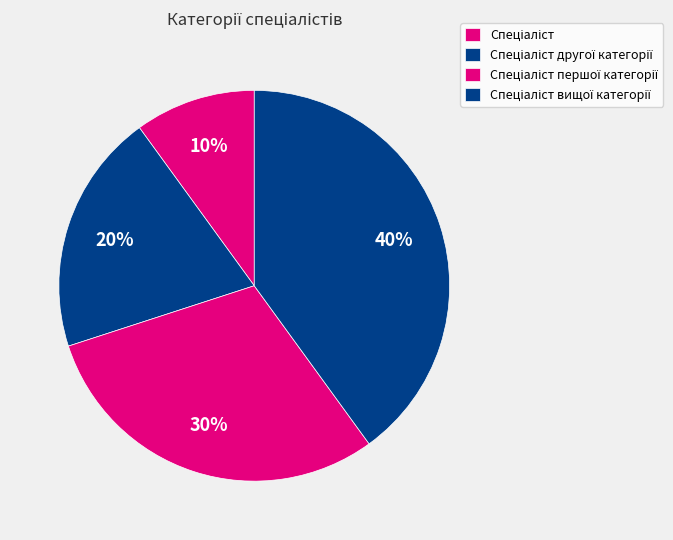

How many segments does this pie chart have?

4